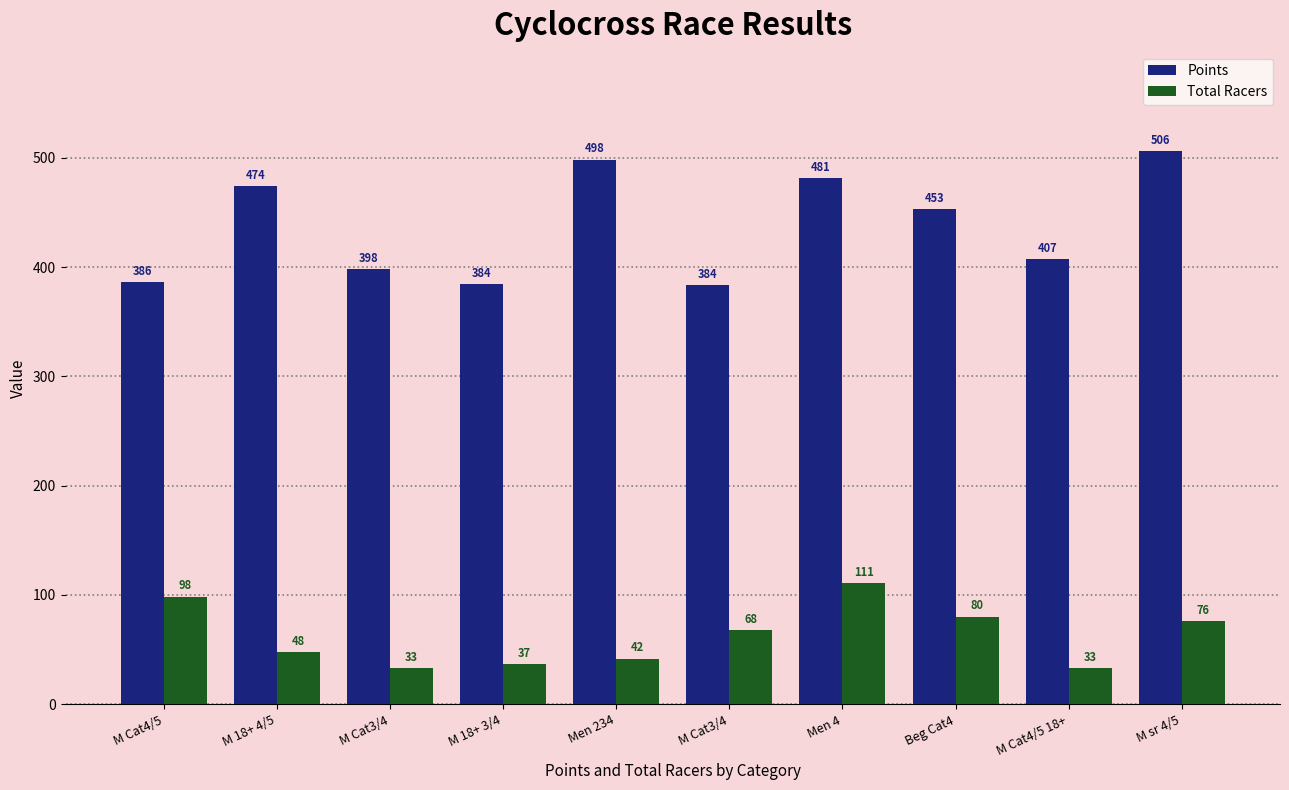

At how many categories does at least one series exceed 200?

10